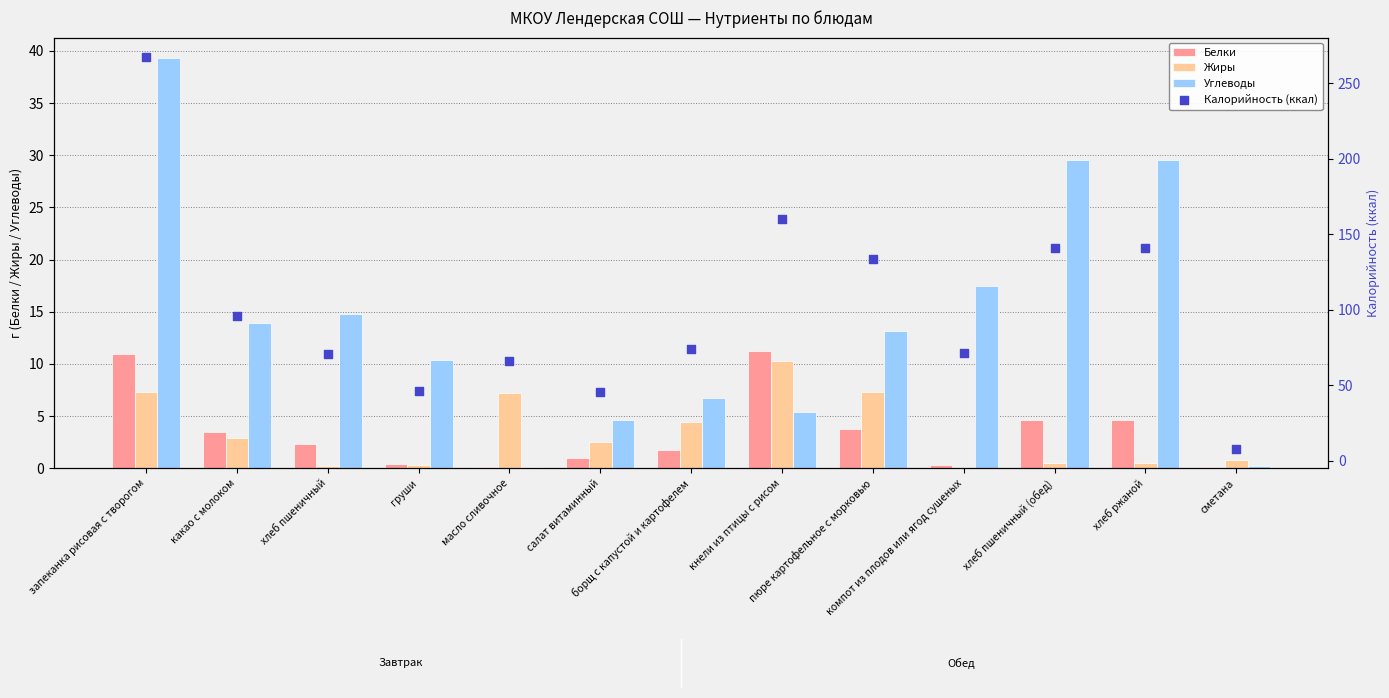

Which series has the largest total across all categories?

Калорийность (ккал)